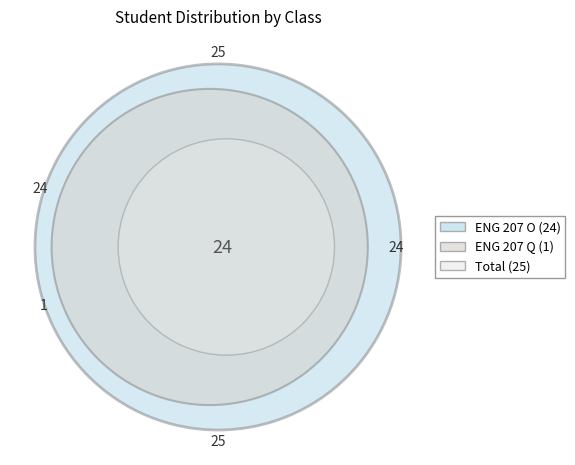

Rank the categories by value from highest to lowest.

ENG 207 O, ENG 207 Q